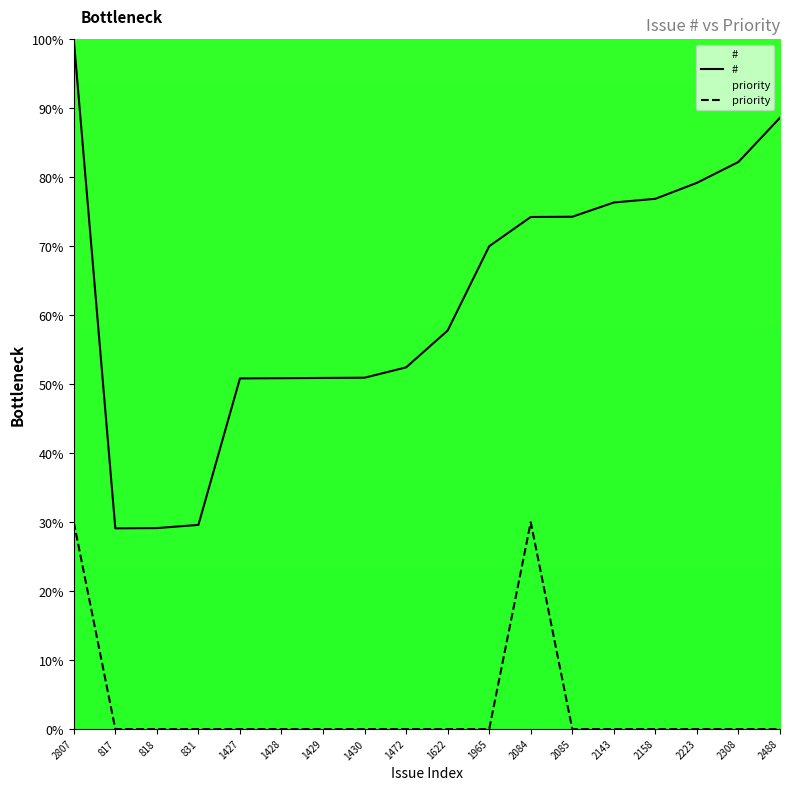

Which series has the largest total across all categories?

#